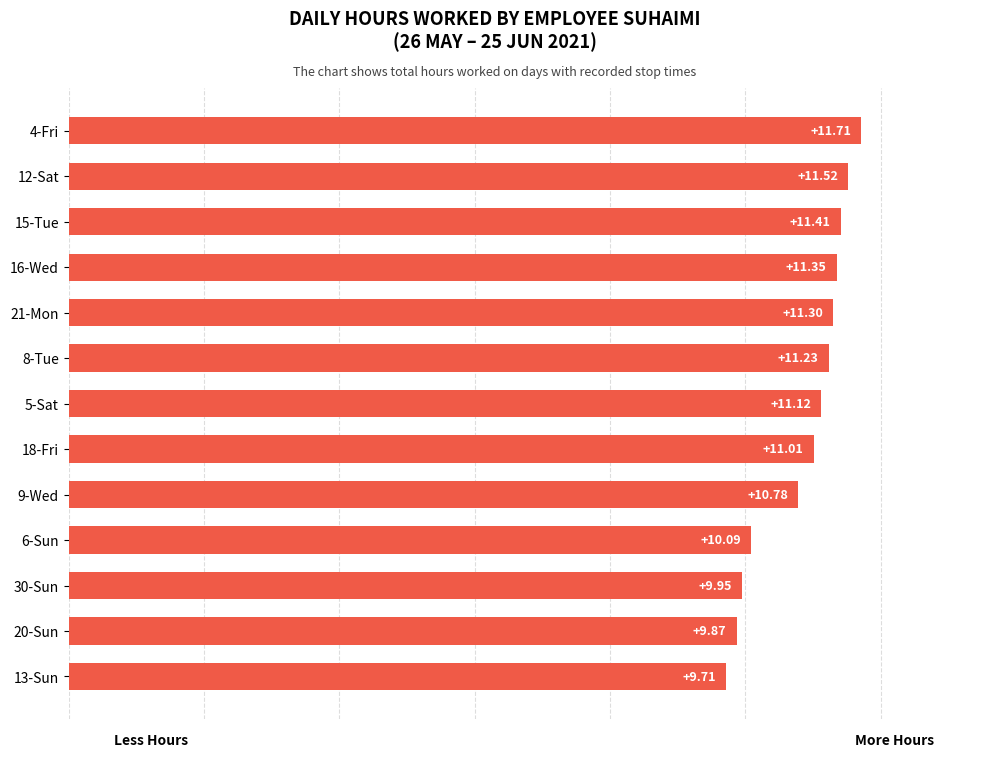

Count the number of data series in this chart.

1